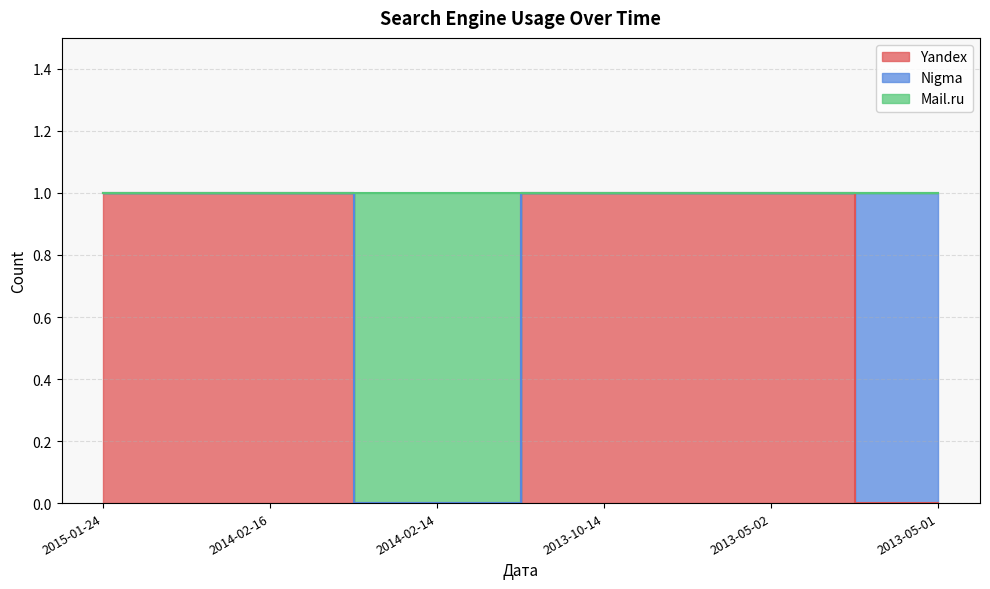

What is the label of the 5th point from the left?

2013-05-02